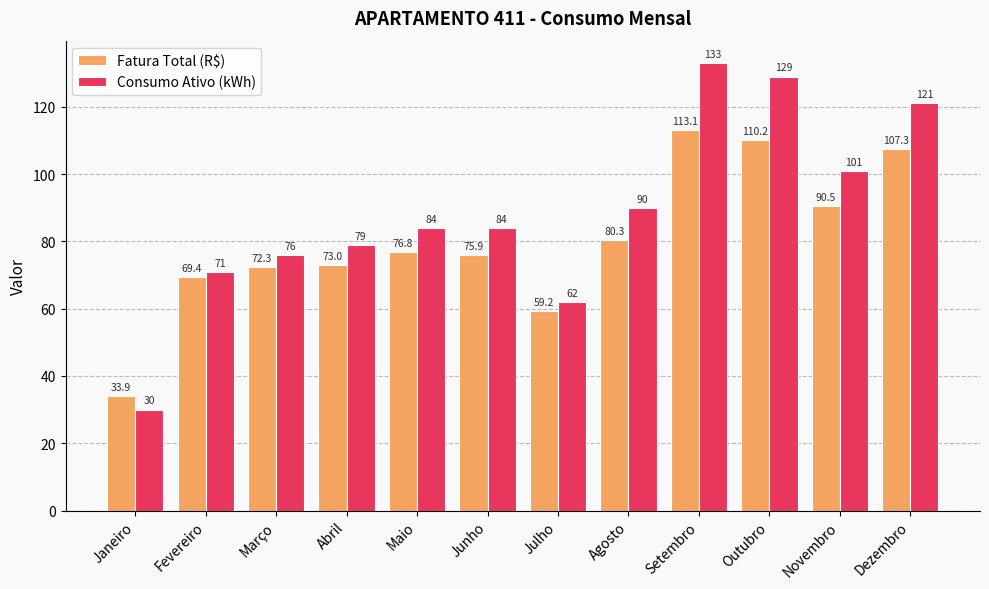

Which category has the highest value in the Consumo Ativo (kWh) series?

Setembro